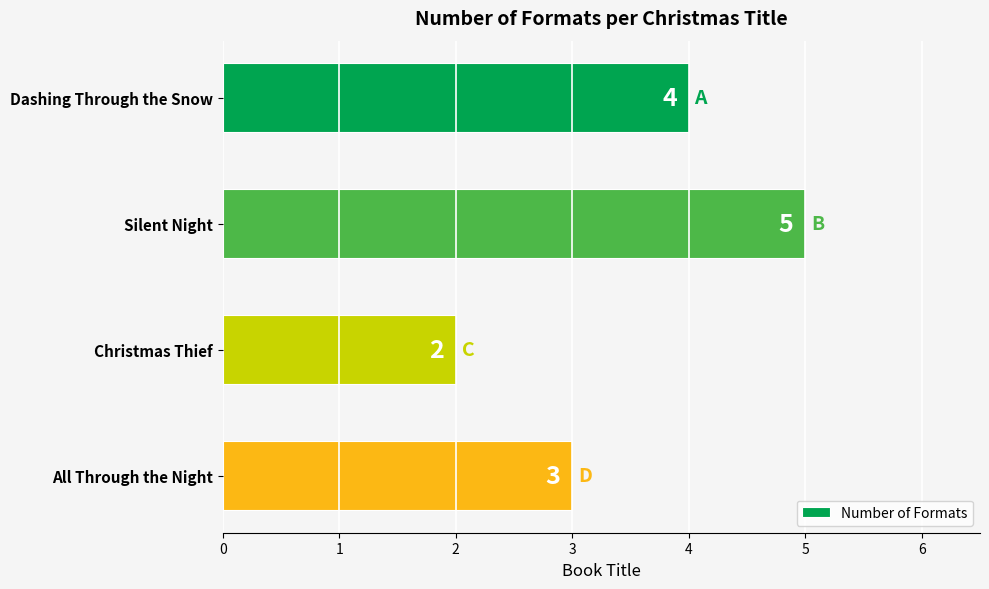

Reading top to bottom, transcribe all the data shown in this chart.

4	5	2	3